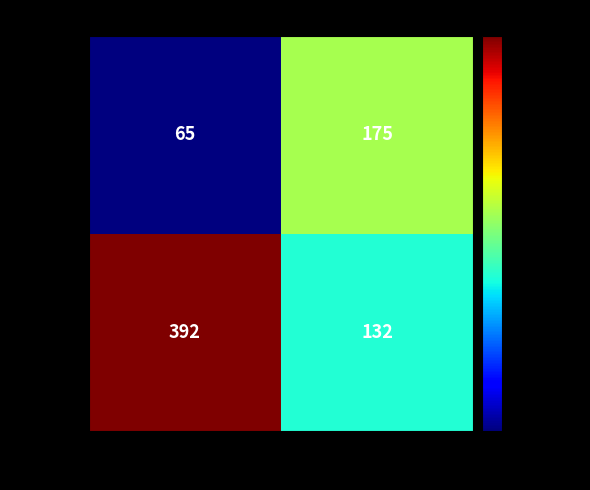

What is the difference between the maximum and minimum values in the Maria series?

110